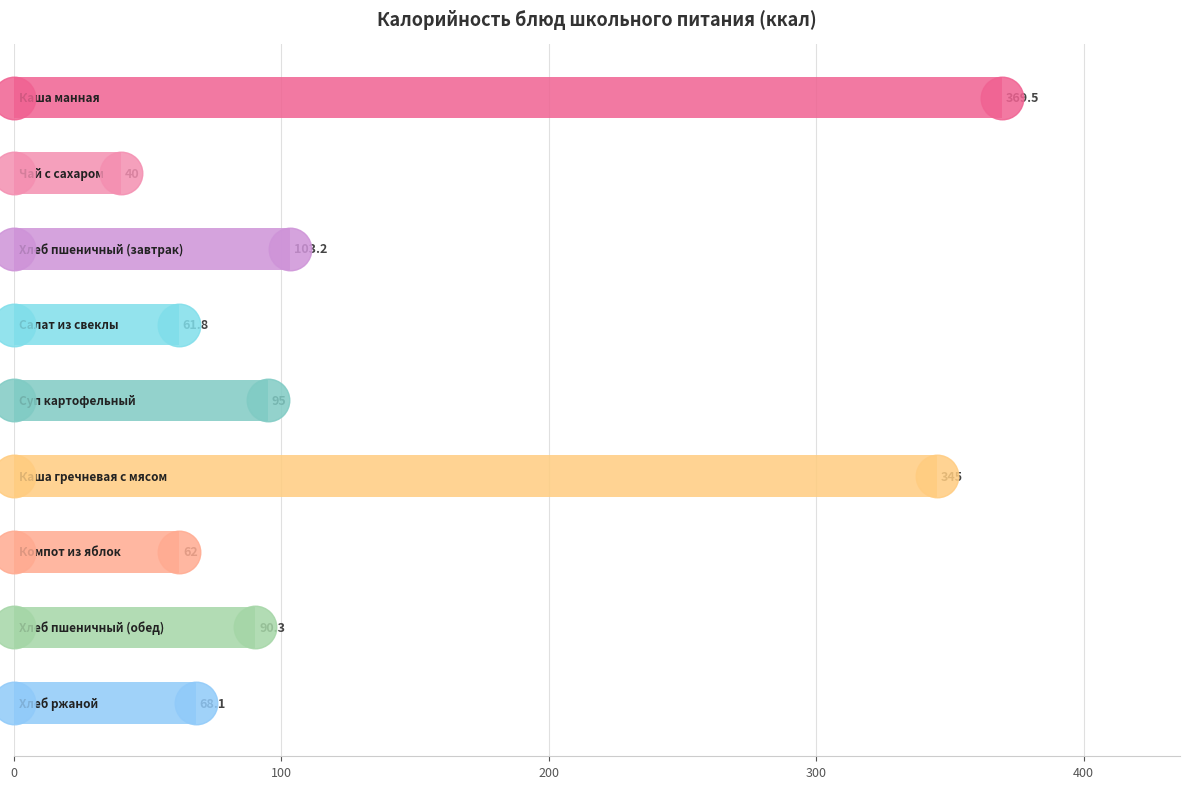

Approximately how many times larger is the value at 100 compared to 7?

0.4